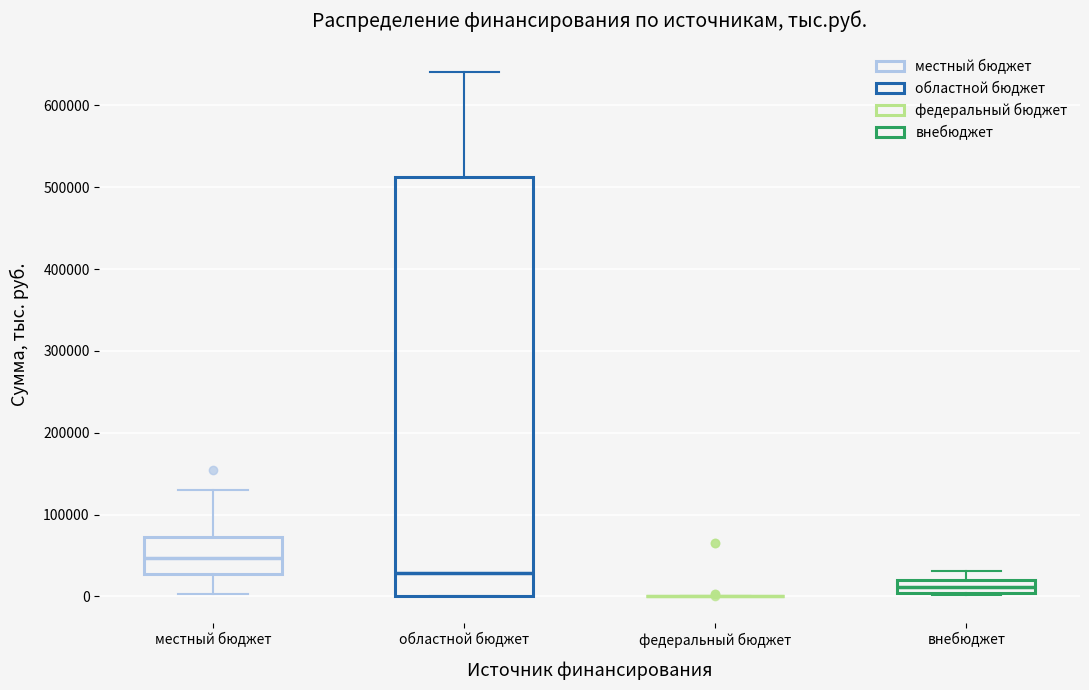

Where does the lower whisker of the box for местный бюджет end on the y-axis? The values are not printed on the chart, so give them approximately, as read against the axis.

0